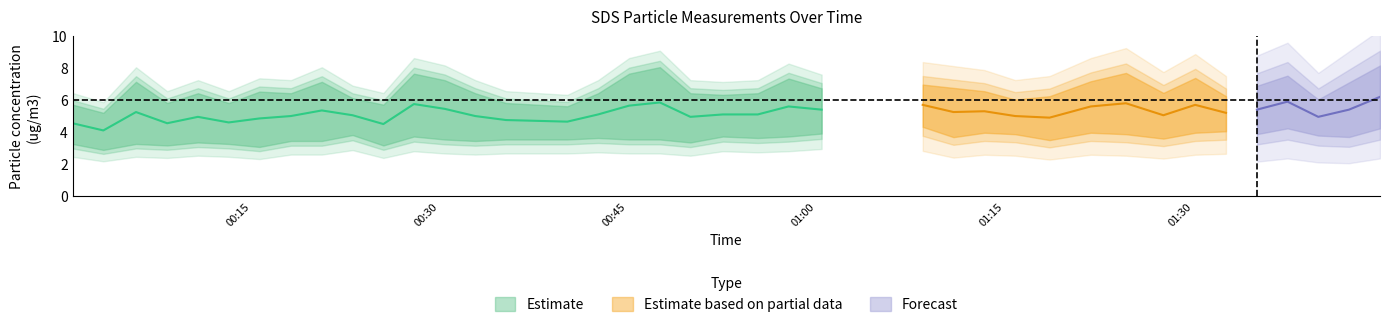

What is the label of the 37th point from the right?

2022/05/30 00:08:18